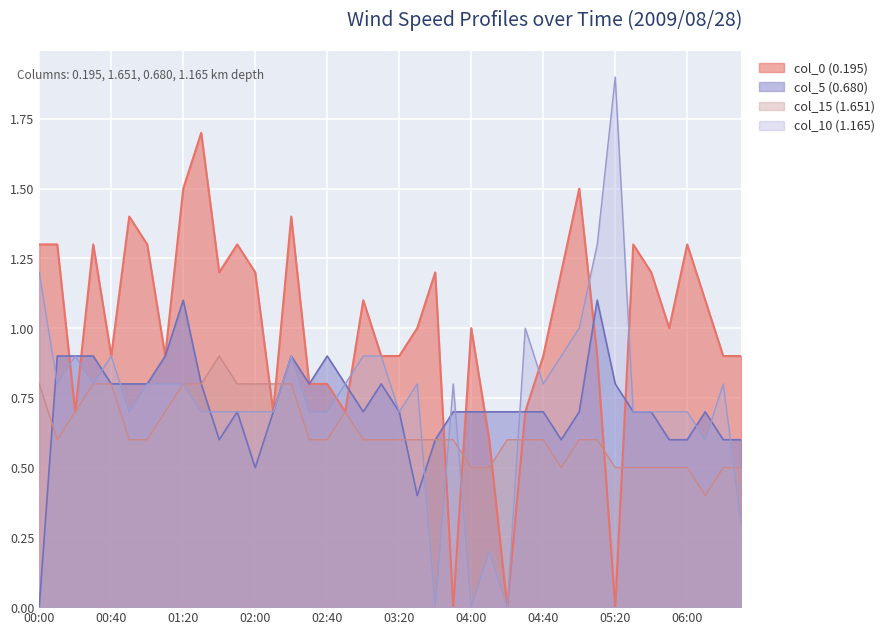

How many lines are shown in the chart?

4